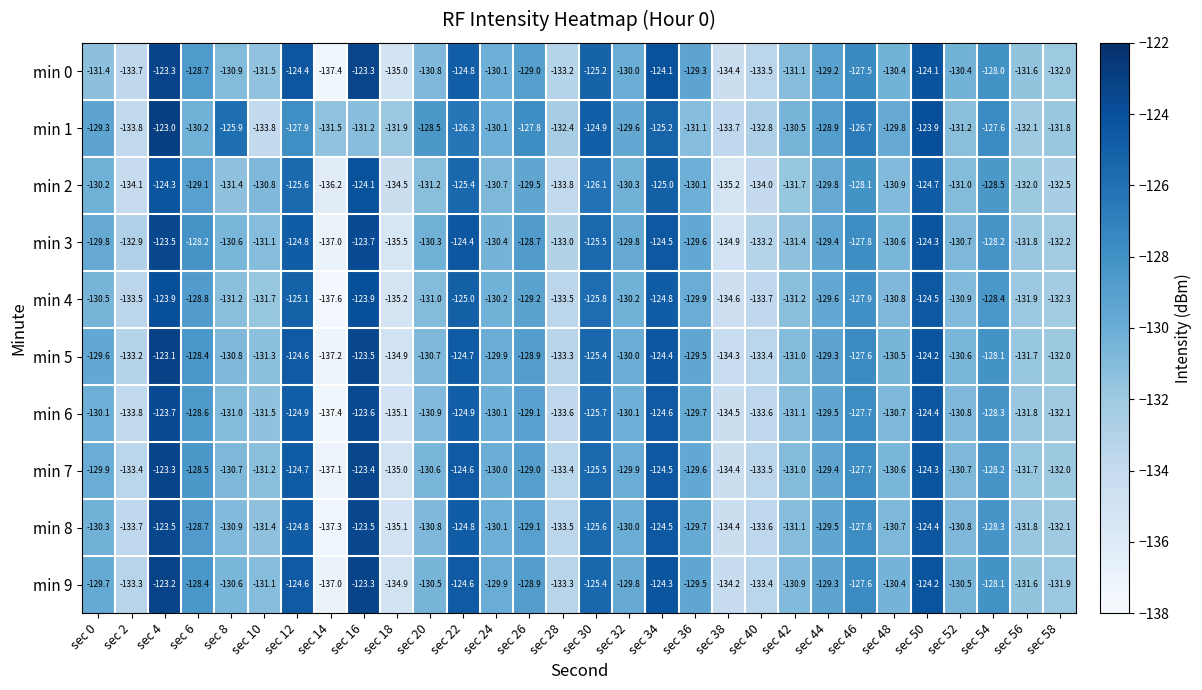

What is the greatest value displayed?

-123.0